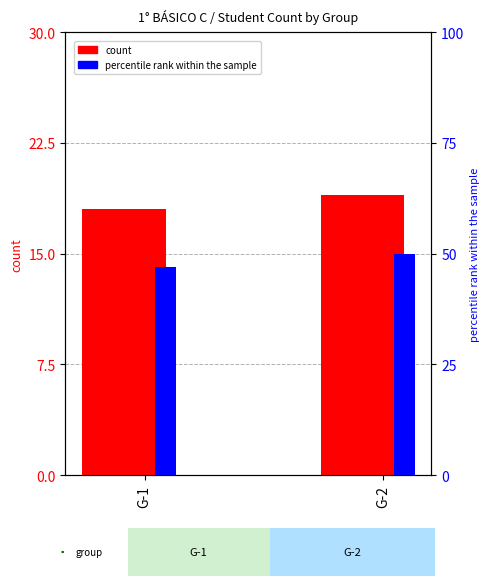

At how many categories does at least one series exceed 19?

2